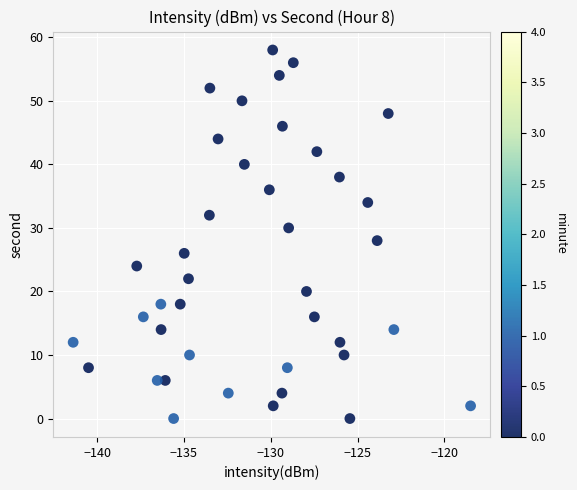

Count the number of points in this scatter plot.

40